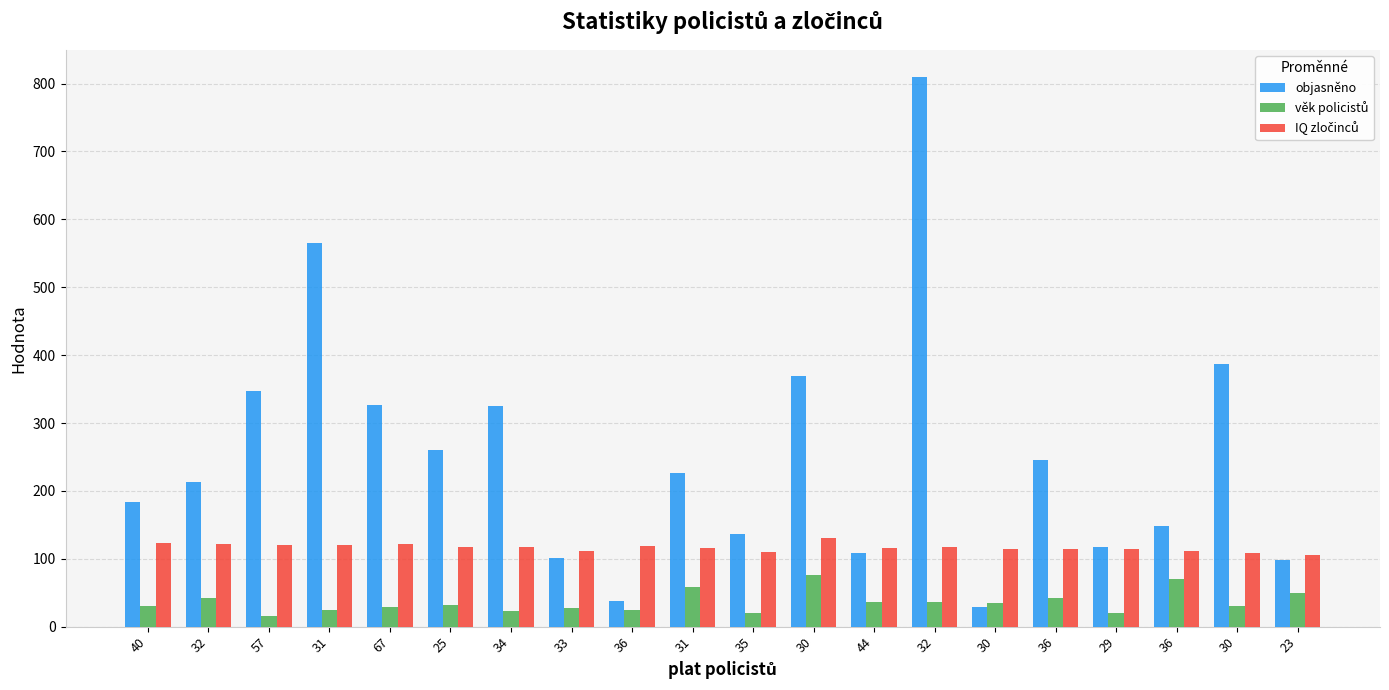

How many categories are shown in the chart?

20